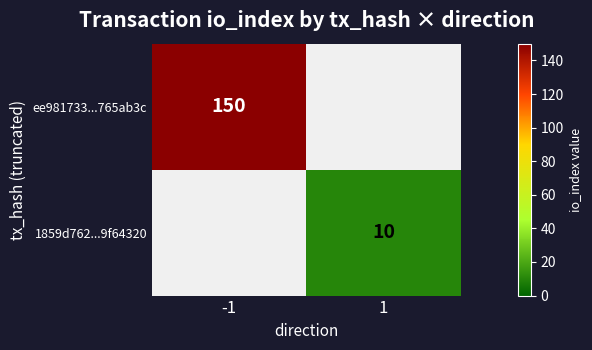

Is the value of 1859d762...9f64320 at 1 greater than the value of ee981733...765ab3c at -1?

No